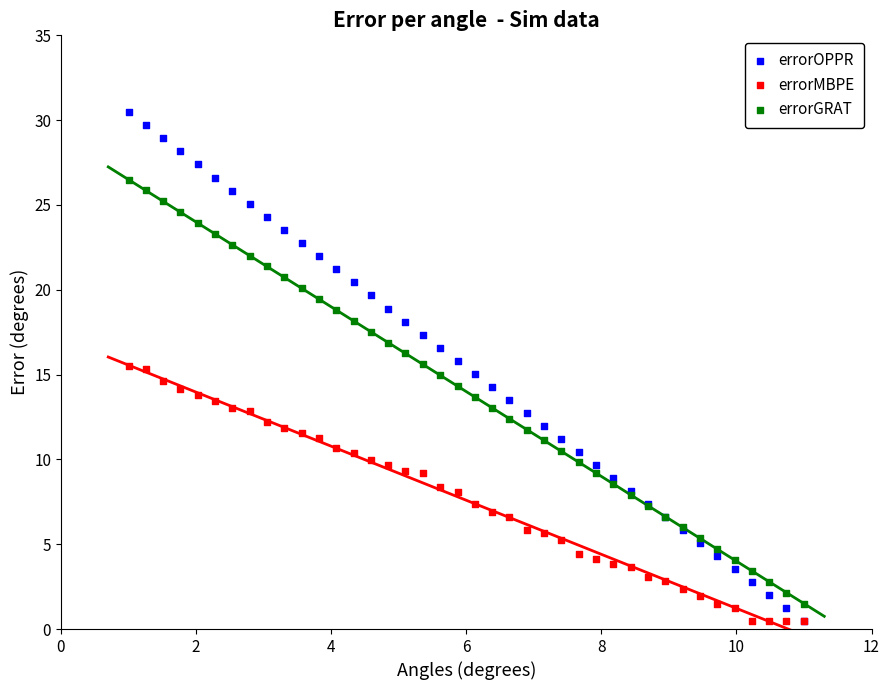

What are all the series names shown in the legend?

errorOPPR, errorMBPE, errorGRAT